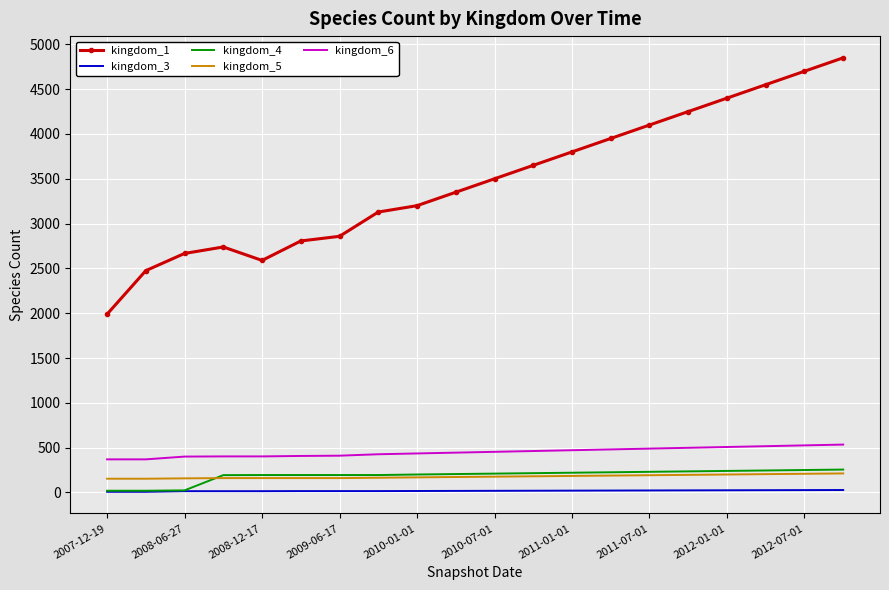

True or false: kingdom_1 and kingdom_5 intersect in this chart.

False